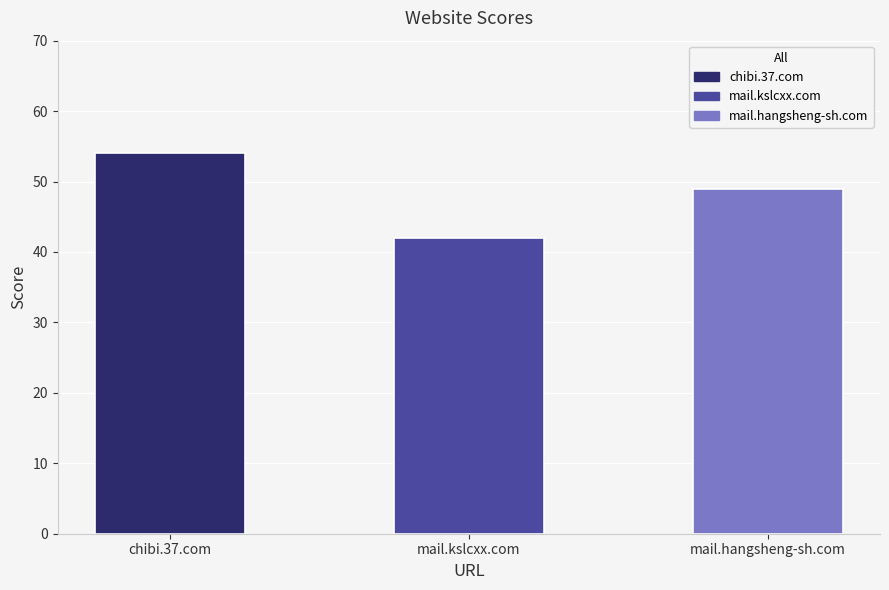

At which label does the data first exceed 49?

chibi.37.com